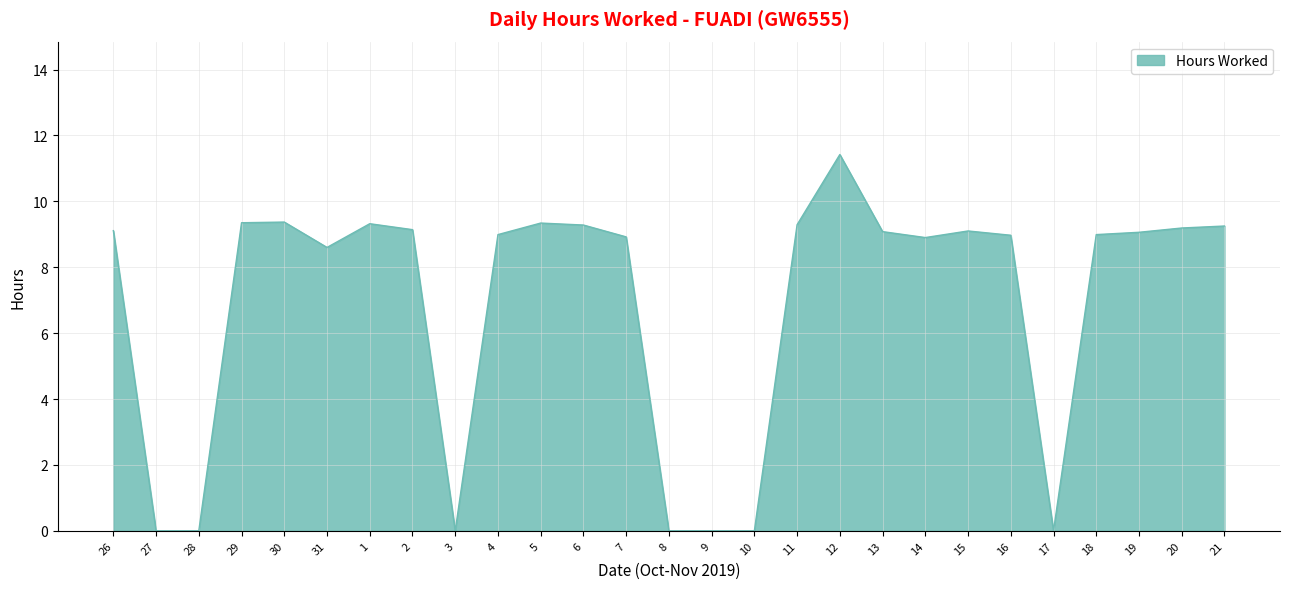

Where is the data nearest to the value 5?

31